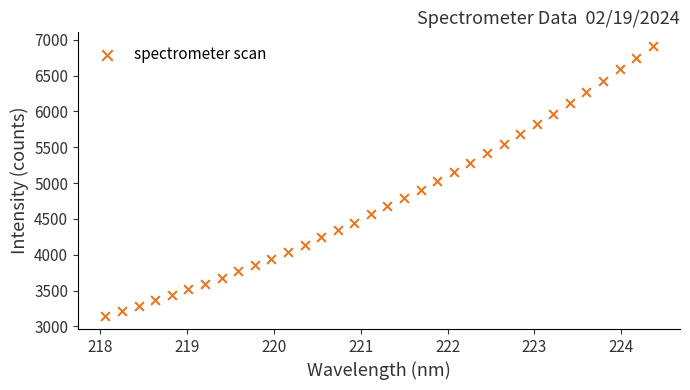

What is the range of X values (max minus min)?

6.3